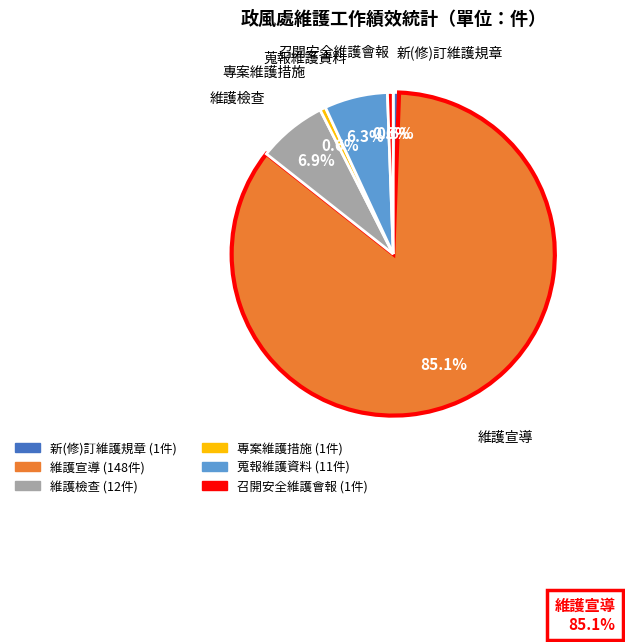

Is there a majority slice in this chart?

Yes